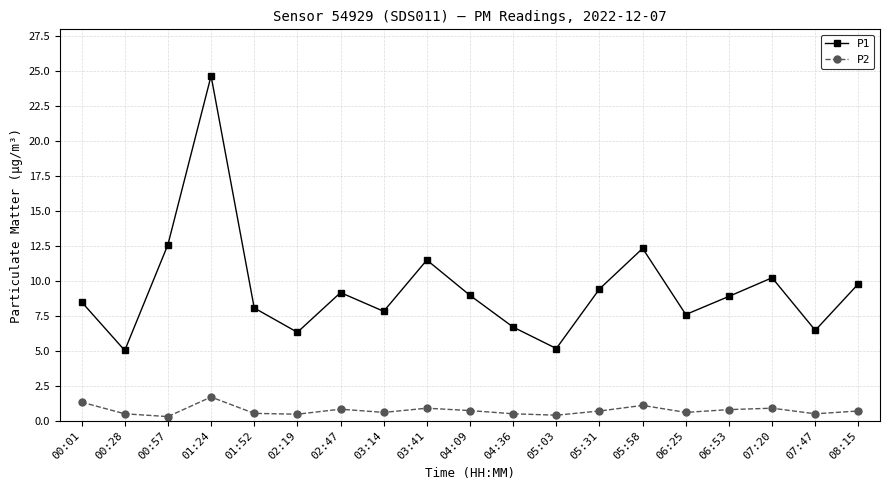

How many interior local peaks does the P1 series have?

5